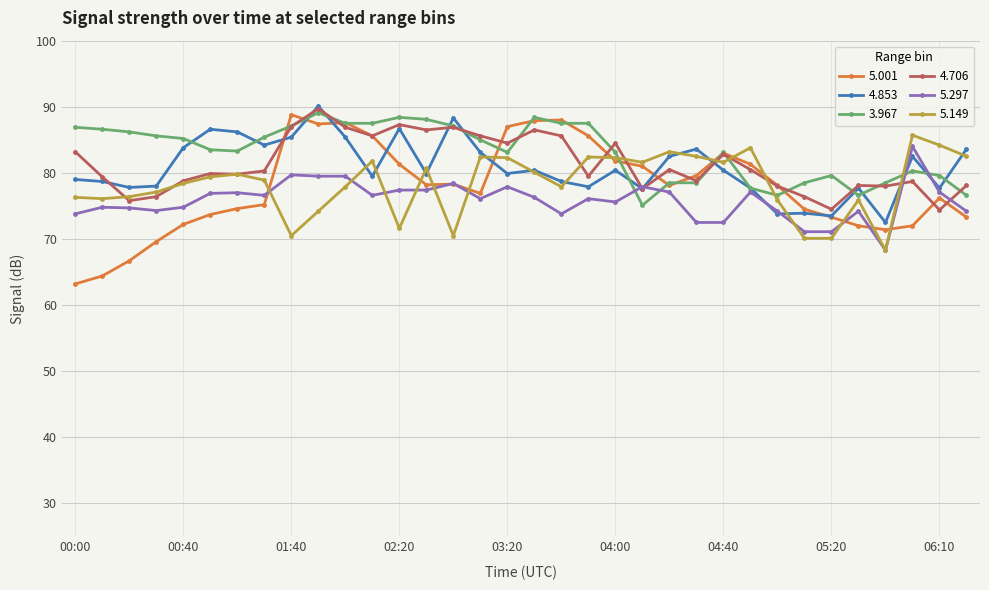

What is the value of the 3.967 point at the 15th from the left?

87.1